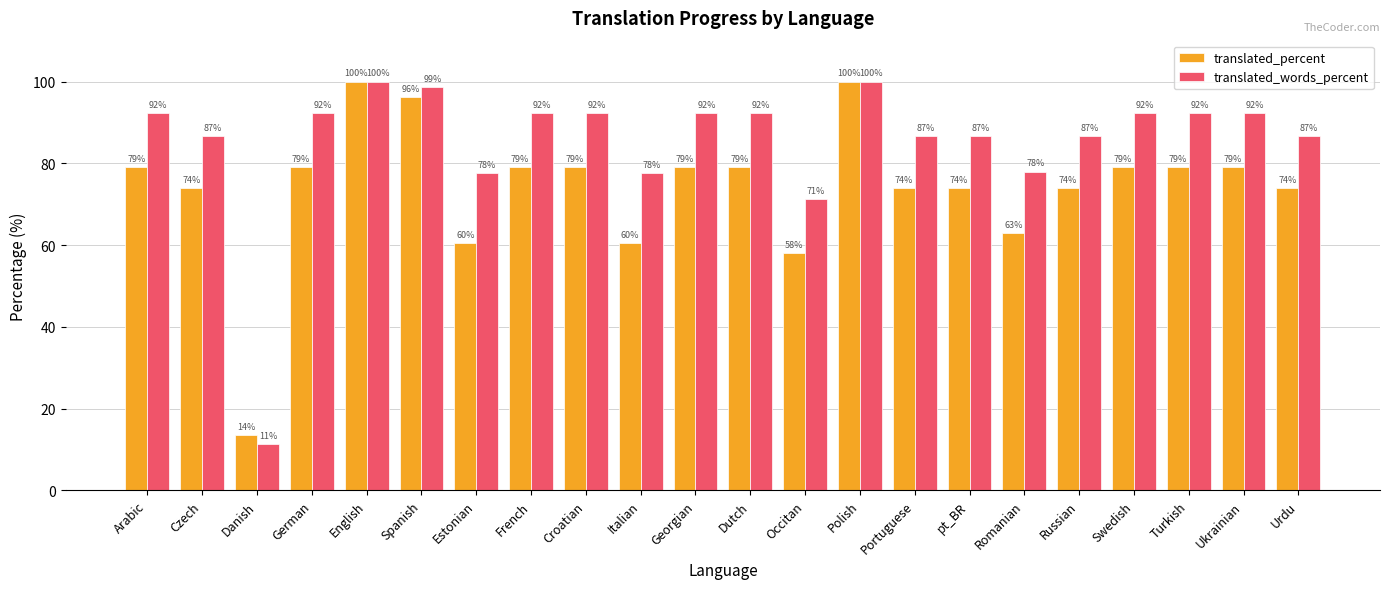

Count the number of categories in the chart.

22